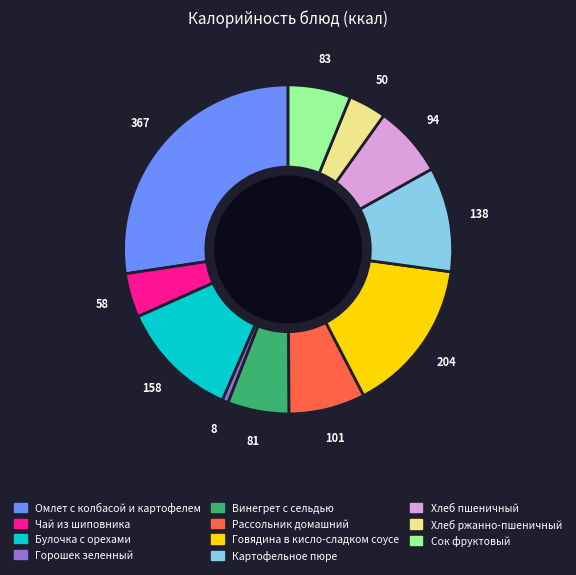

True or false: Булочка с орехами accounts for 12% of the total.

True